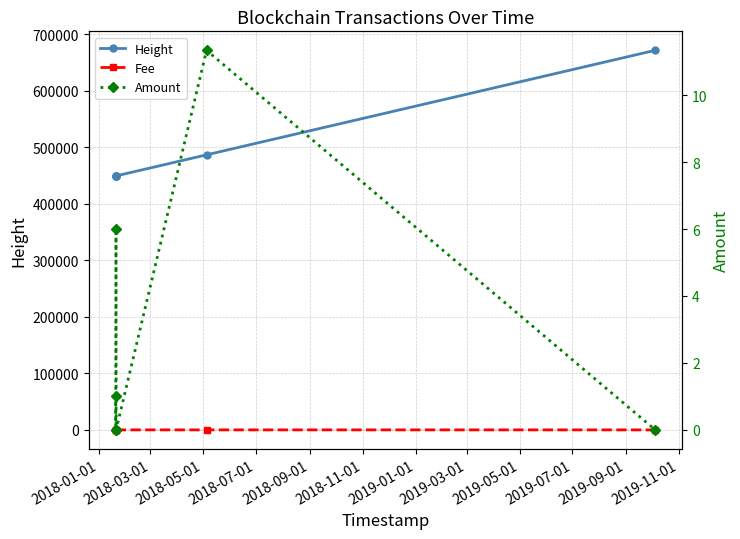

What position from the left is 2018-09-01?

5